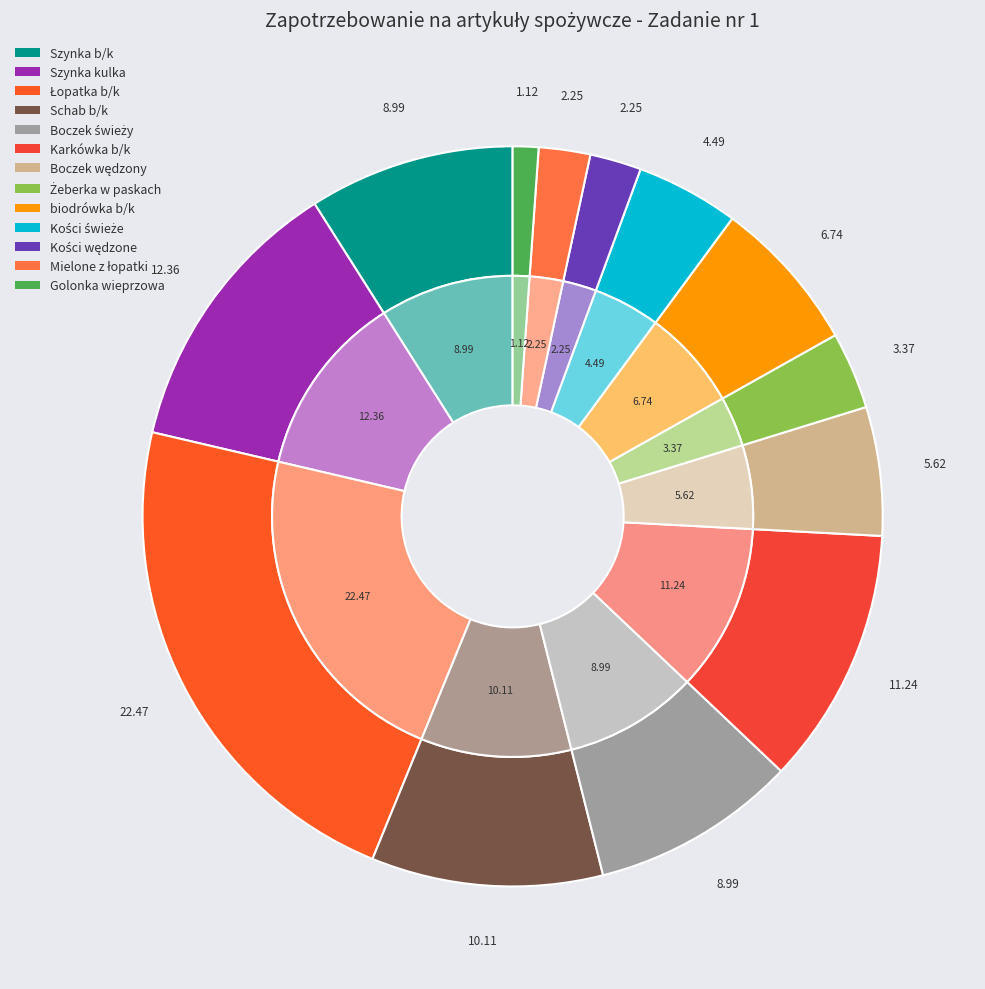

Rank the categories by value from highest to lowest.

Łopatka b/k, Szynka kulka, Karkówka b/k, Schab b/k, Szynka b/k, Boczek świeży, biodrówka b/k, Boczek wędzony, Kości świeże, Żeberka w paskach, Kości wędzone, Mielone z łopatki, Golonka wieprzowa